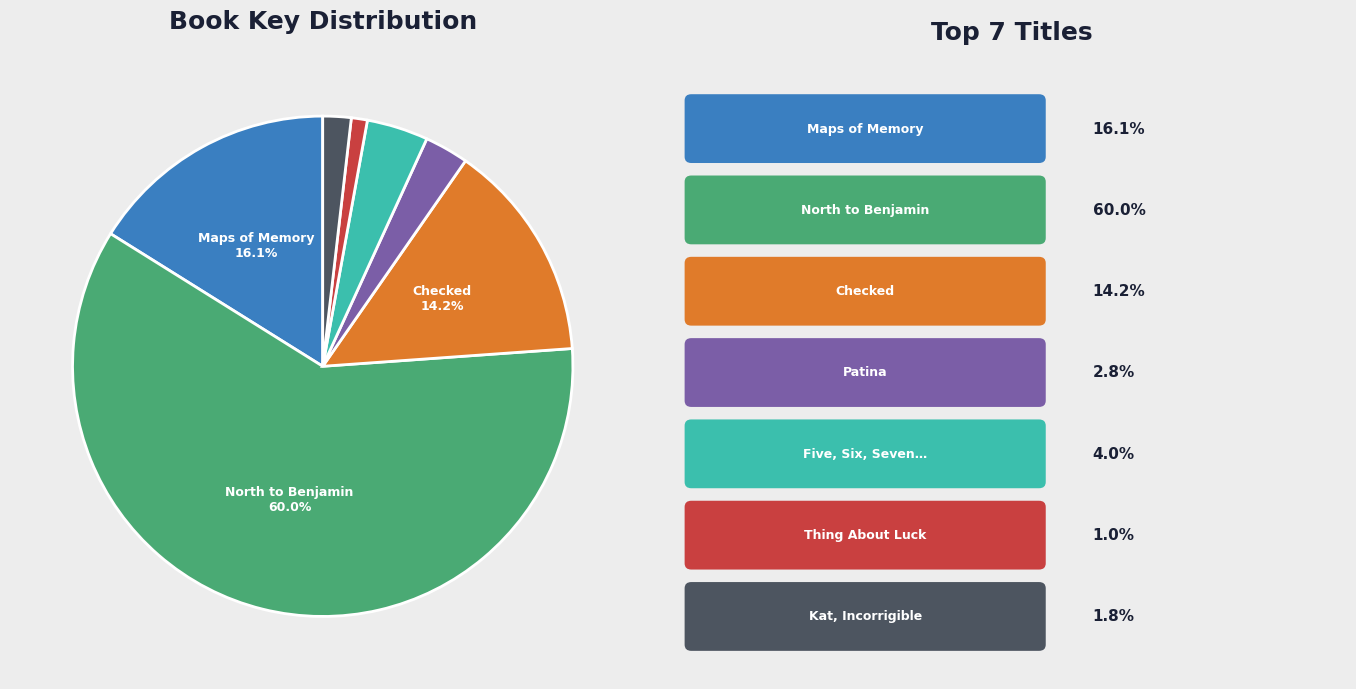

Is there any slice that represents more than half of the pie?

Yes